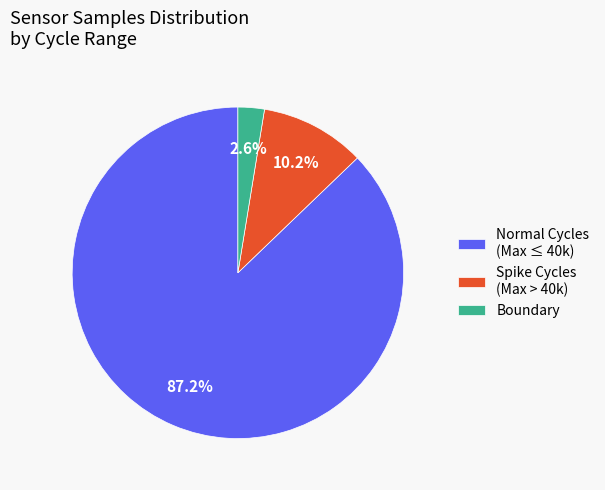

Which category has the smallest portion of the pie?

Boundary